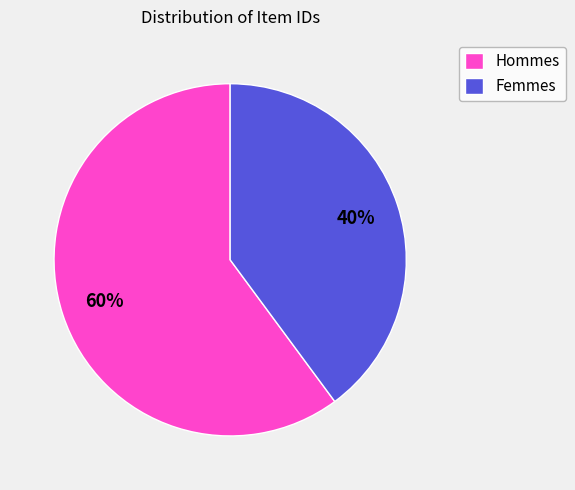

Between Hommes and Femmes, which is larger?

Hommes